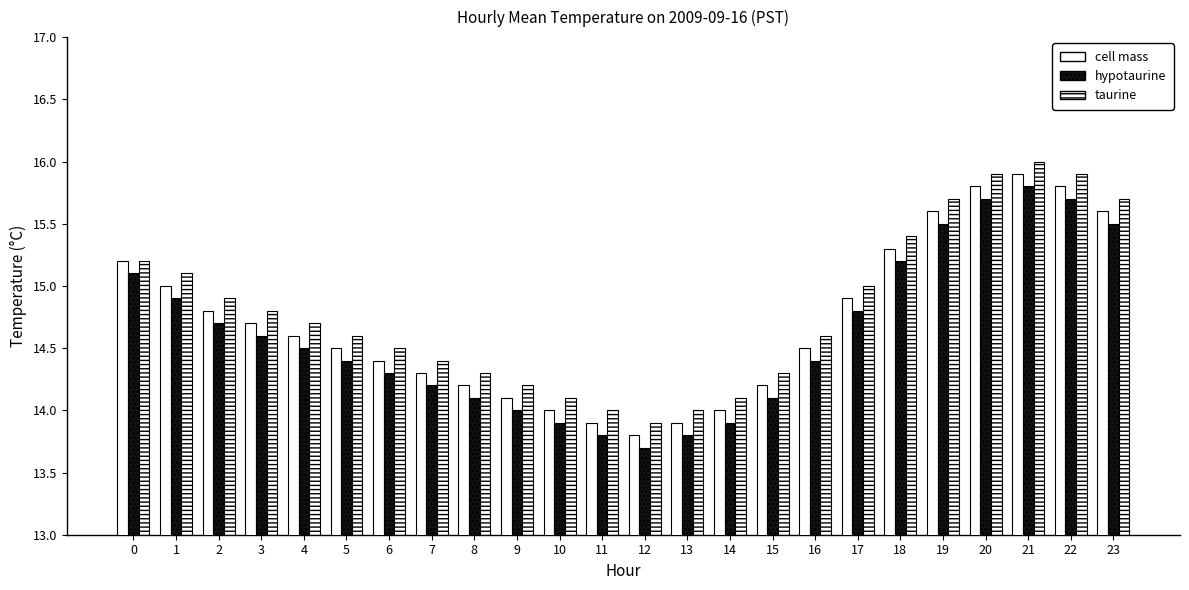

What is the maximum value shown in the chart?

16.0